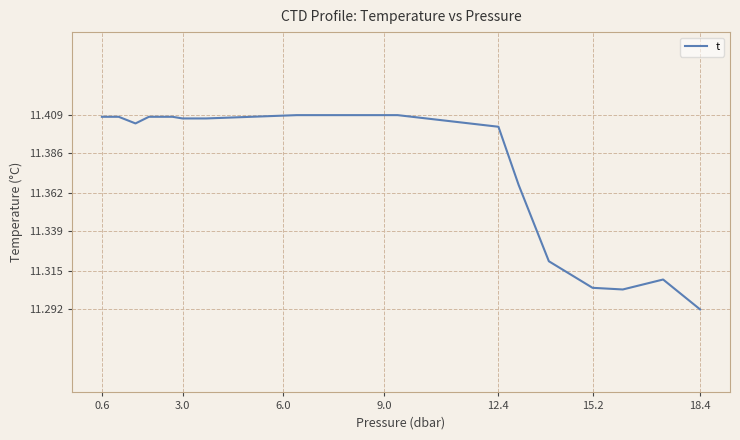

How many lines are shown in the chart?

1